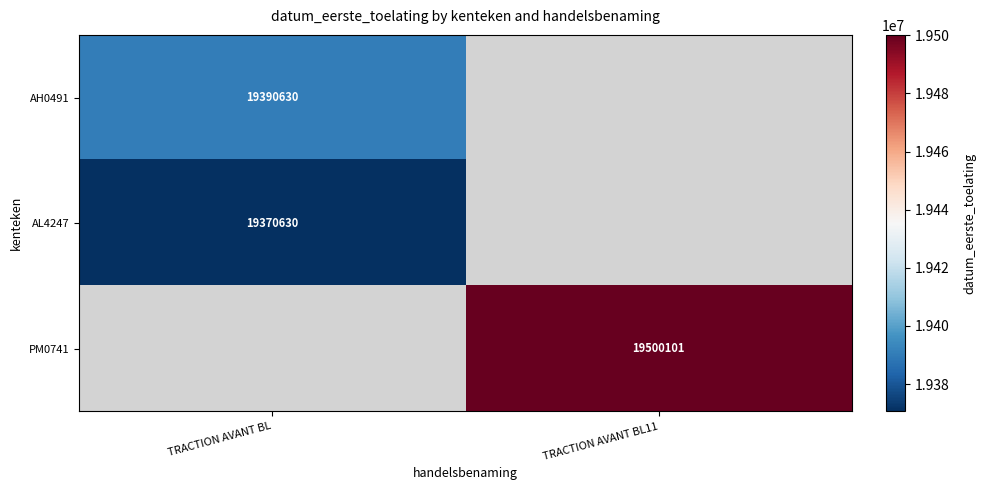

The AH0491 series shows 19390630 at TRACTION AVANT BL. True or false?

True